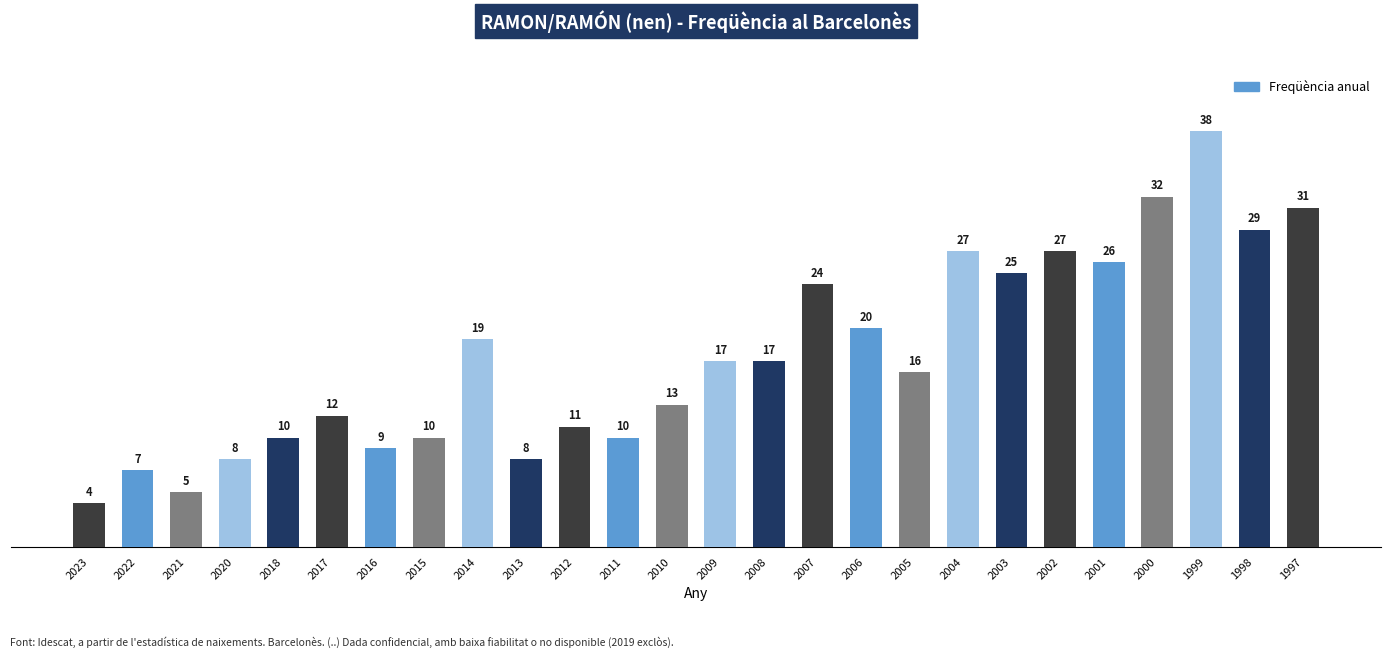

What is the greatest value displayed?

38